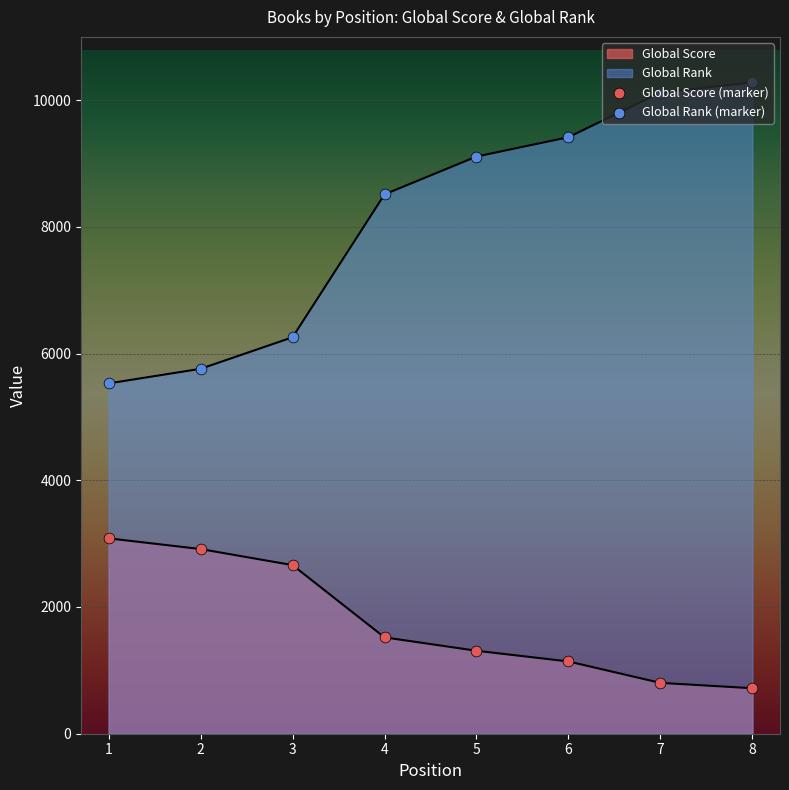

Is the value of Global Score (marker) at 2 greater than the value of Global Rank (marker) at 6?

No